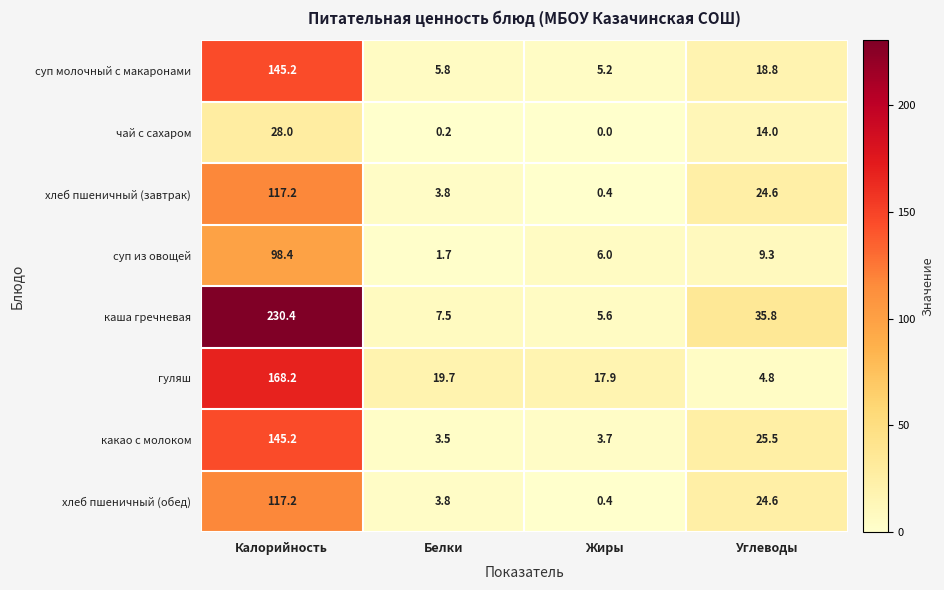

List the labels in order of суп из овощей value, smallest first.

Белки, Жиры, Углеводы, Калорийность